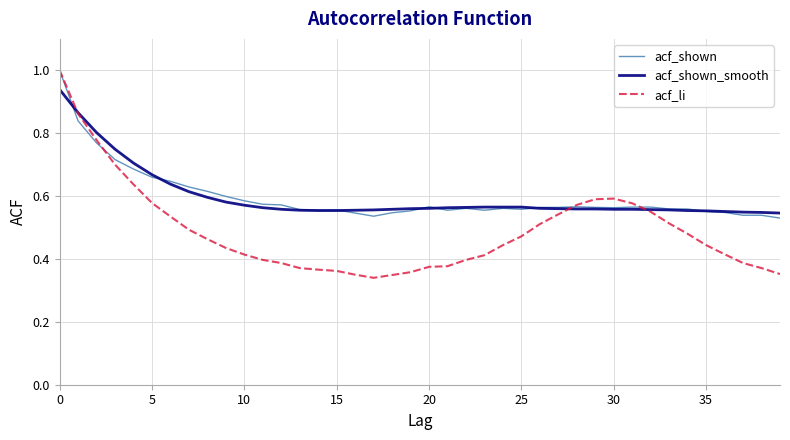

How many lines are shown in the chart?

3